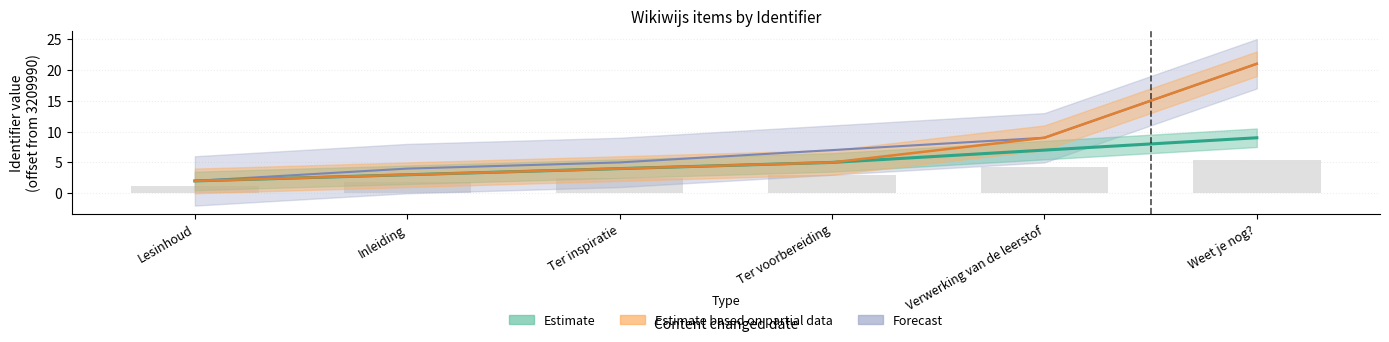

Is it true that Forecast equals 34 at Weet je nog??

False